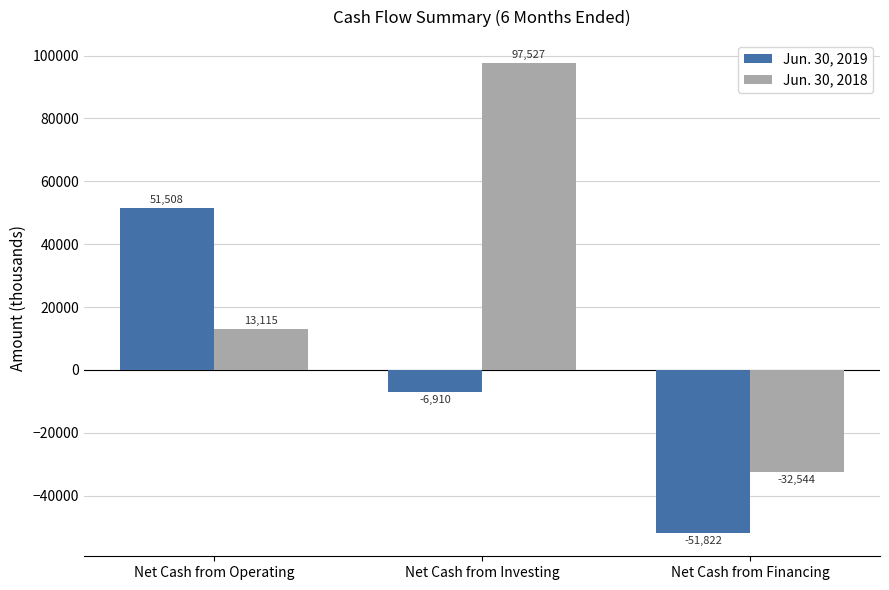

Reading right to left, extract all data points from this chart.

Jun. 30, 2019: Net Cash from Financing=-51822	Net Cash from Investing=-6910	Net Cash from Operating=51508
Jun. 30, 2018: Net Cash from Financing=-32544	Net Cash from Investing=97527	Net Cash from Operating=13115